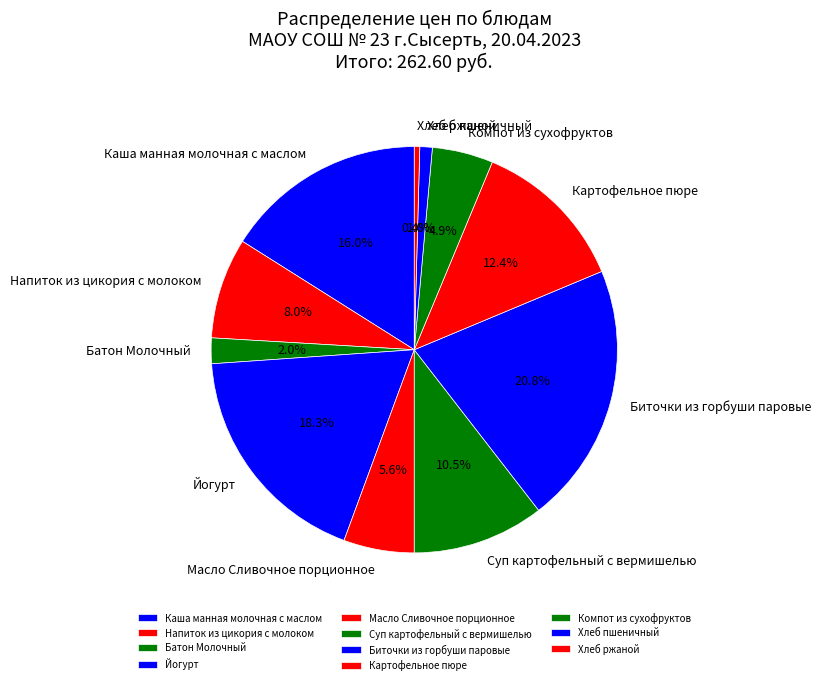

How many segments does this pie chart have?

11